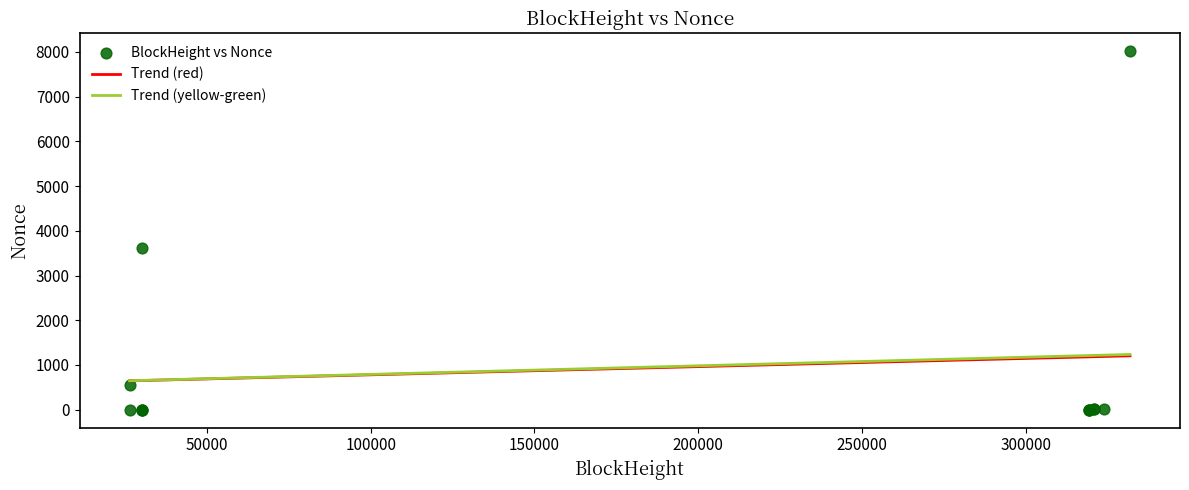

What Y value in the scatter plot is closest to 4005?

3620